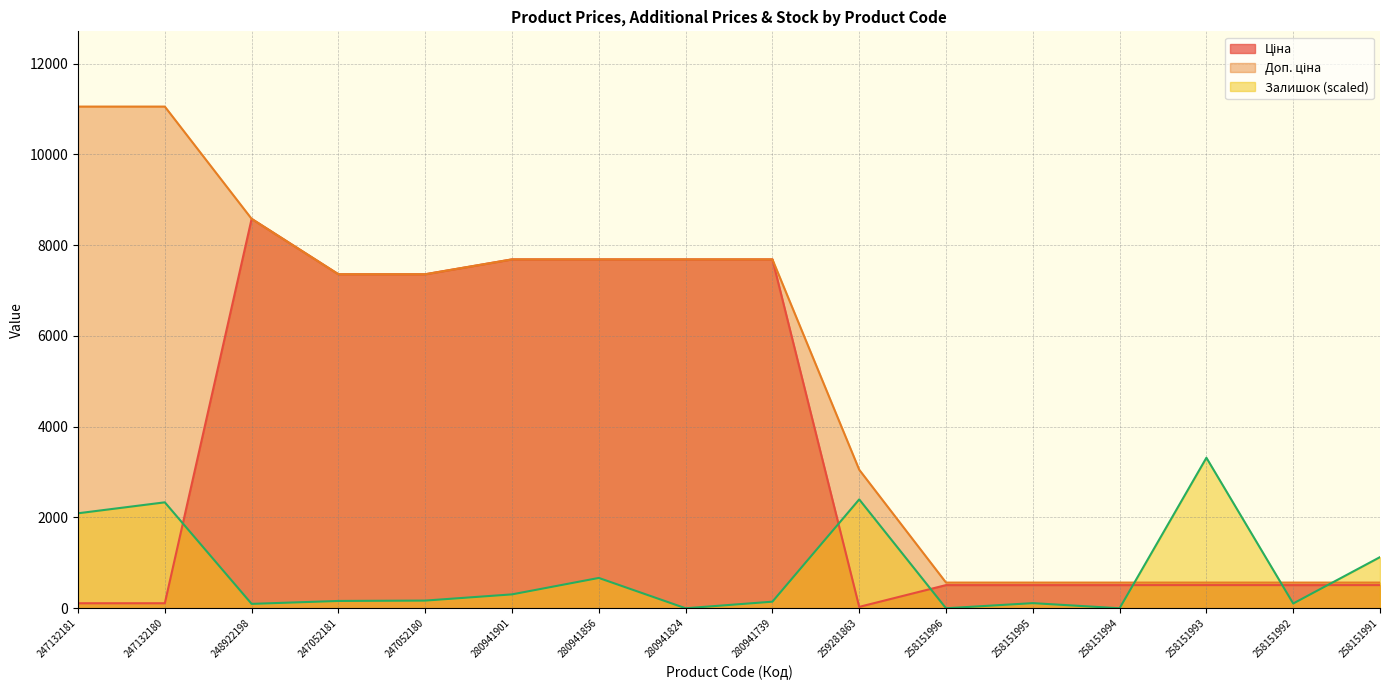

How many values in the Залишок series are below 169?

8